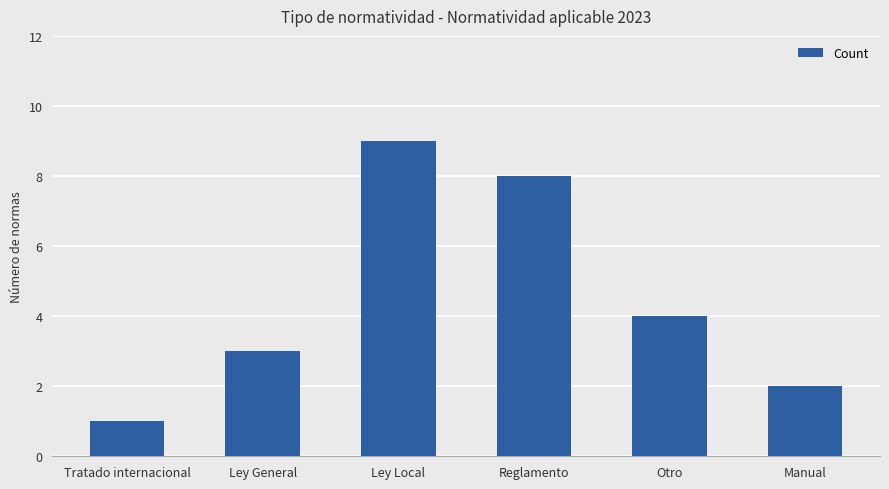

True or false: the data shows 2 at Ley Local.

False